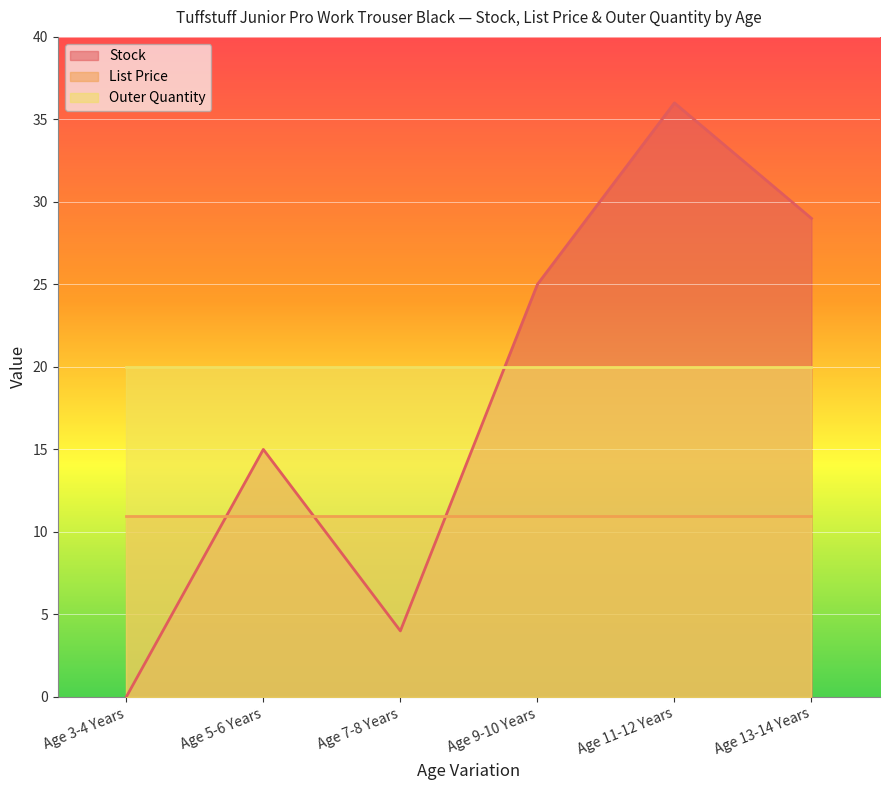

Between which two adjacent categories do Outer Quantity and Stock first intersect?

Age 7-8 Years and Age 9-10 Years